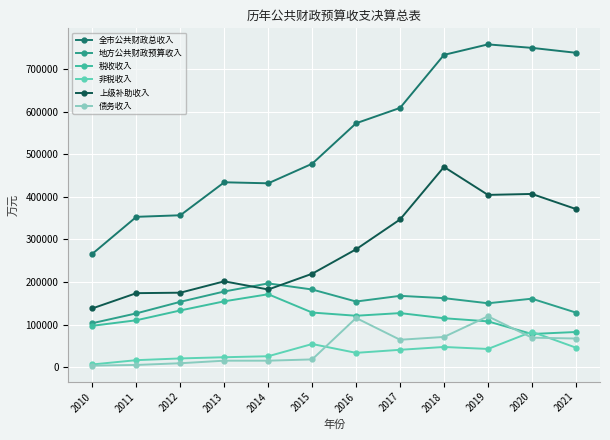

True or false: 全市公共财政总收入 and 地方公共财政预算收入 cross at least once.

False